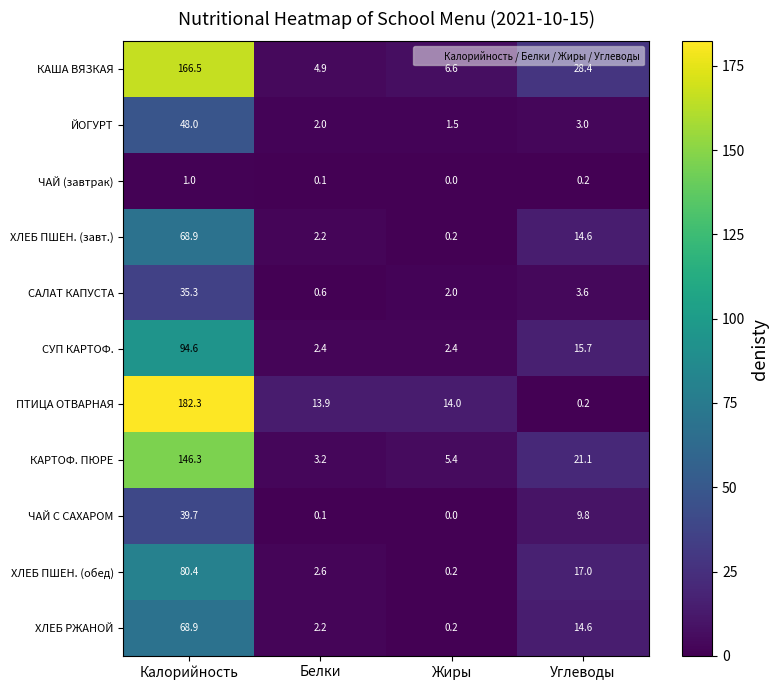

The ЧАЙ С САХАРОМ series shows 14.6 at Углеводы. True or false?

False